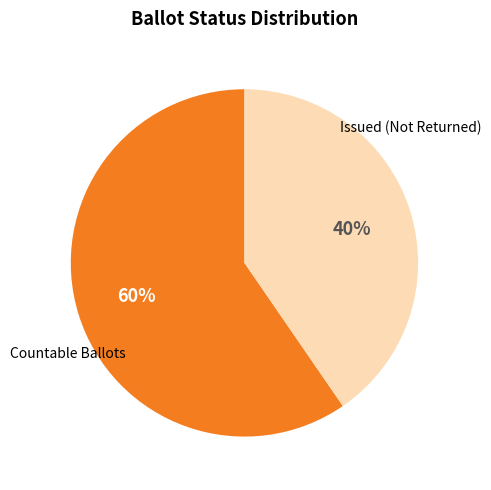

Is there any slice that represents more than half of the pie?

Yes